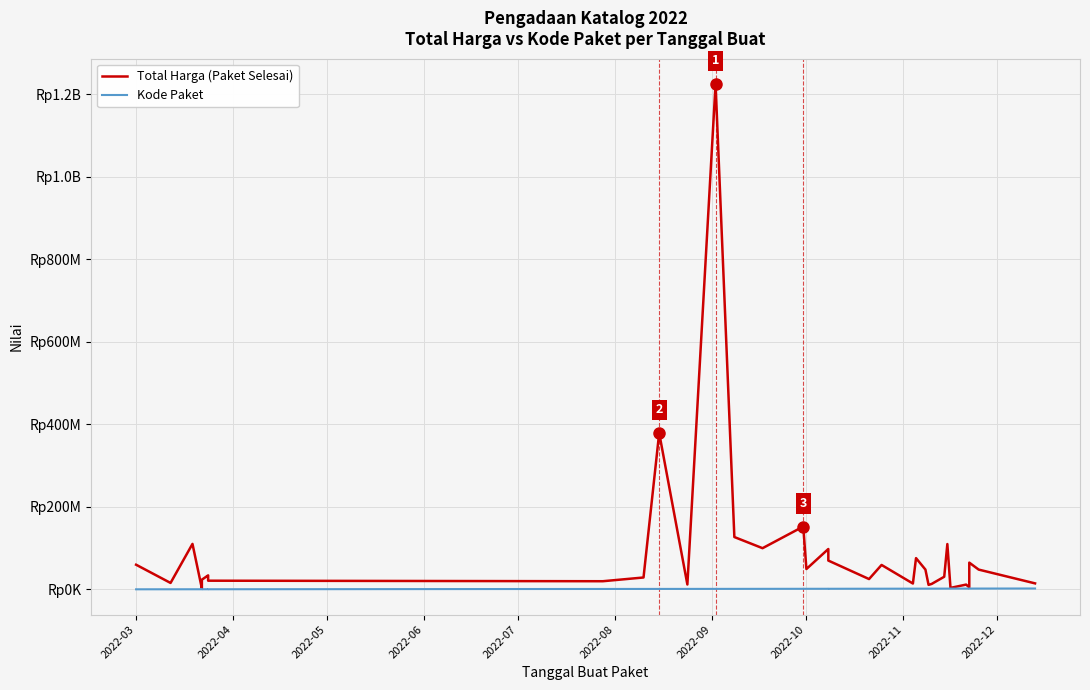

Is it true that Kode Paket equals 448962 at 20?

False